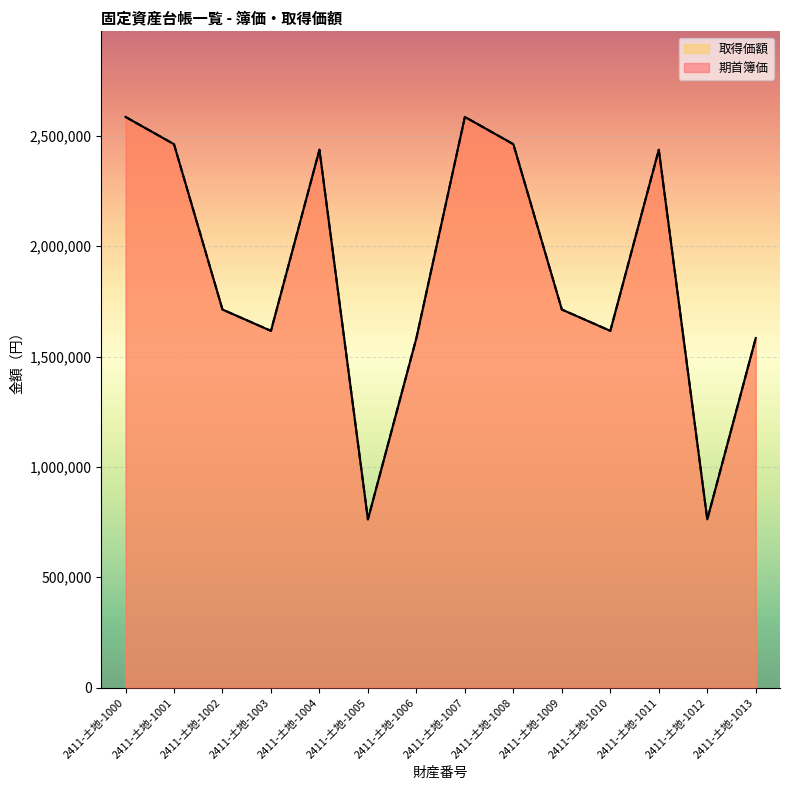

What is the sum of all 期首簿価 values?

26322000